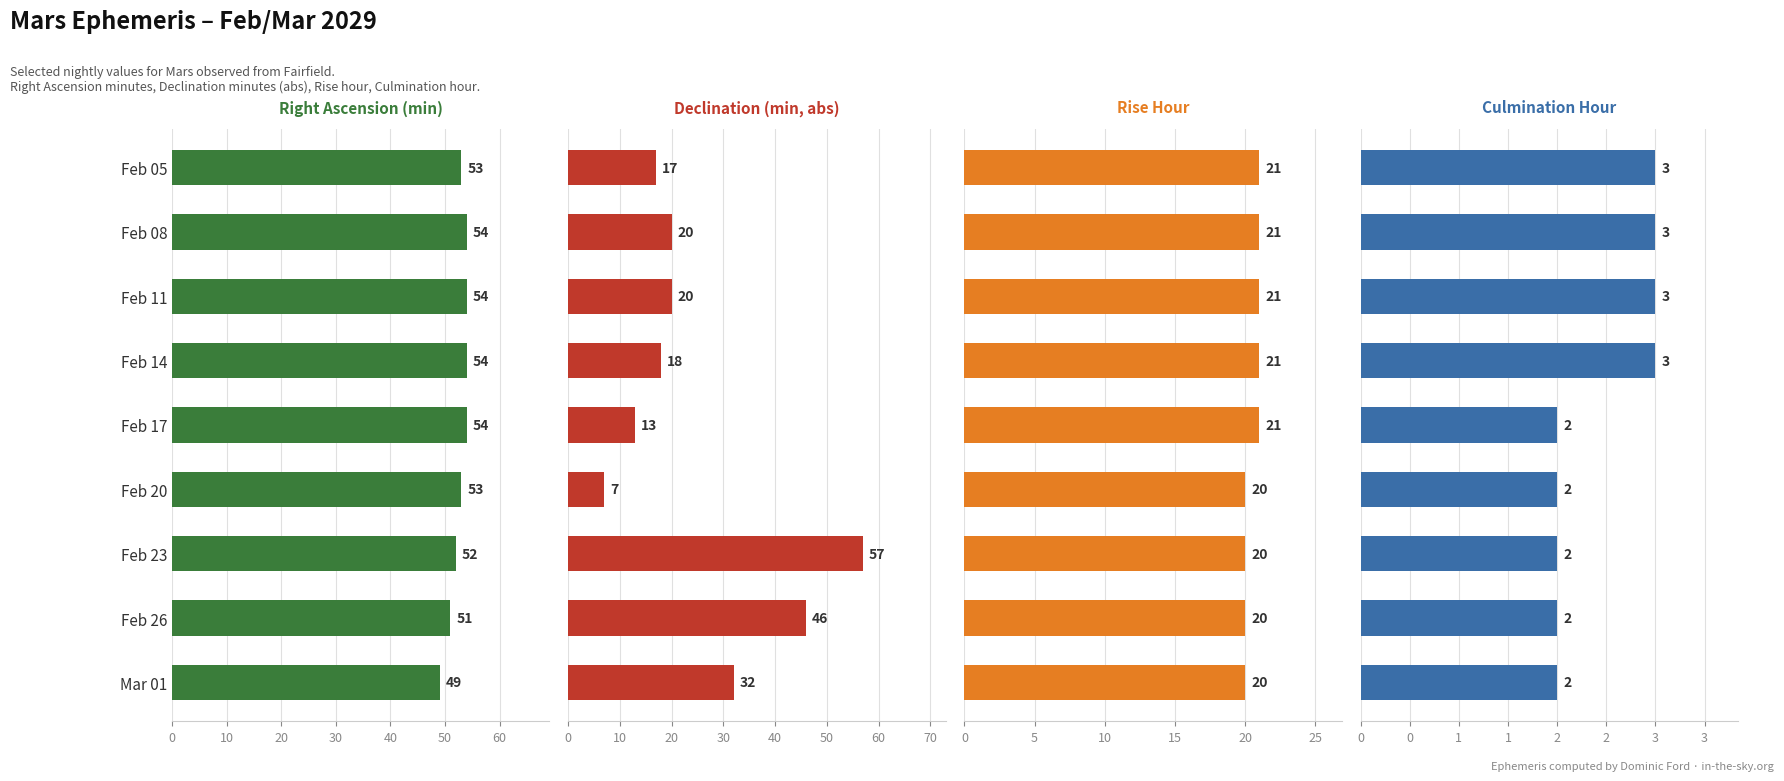

Reading left to right, what are all the values shown in this chart?

Right Ascension (min): 53	54	54	54	54	53	52	51	49
Declination (min, abs): 17	20	20	18	13	7	57	46	32
Rise Hour: 21	21	21	21	21	20	20	20	20
Culmination Hour: 3	3	3	3	2	2	2	2	2